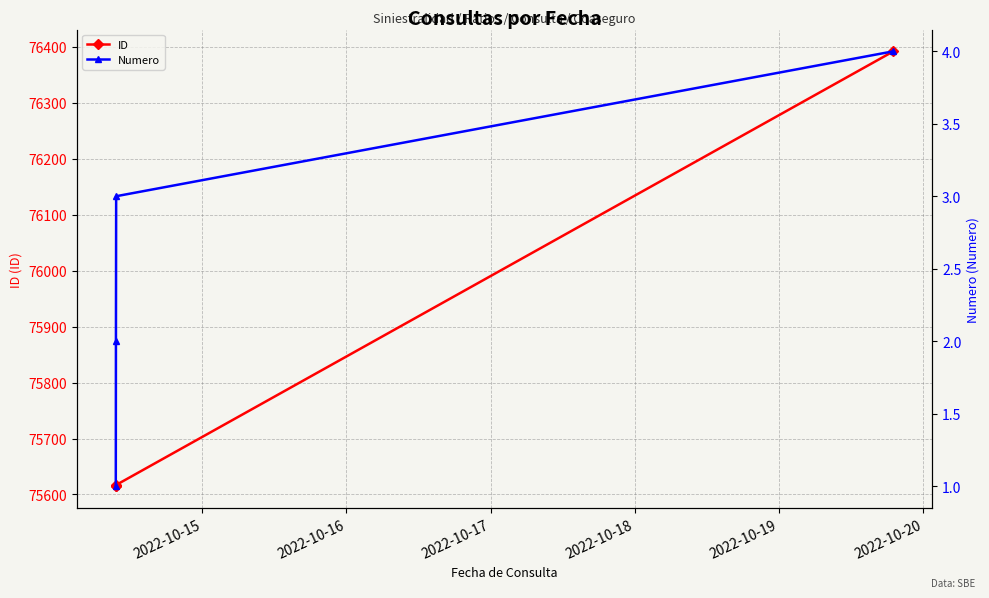

True or false: ID has more than 1 interior local peaks.

False